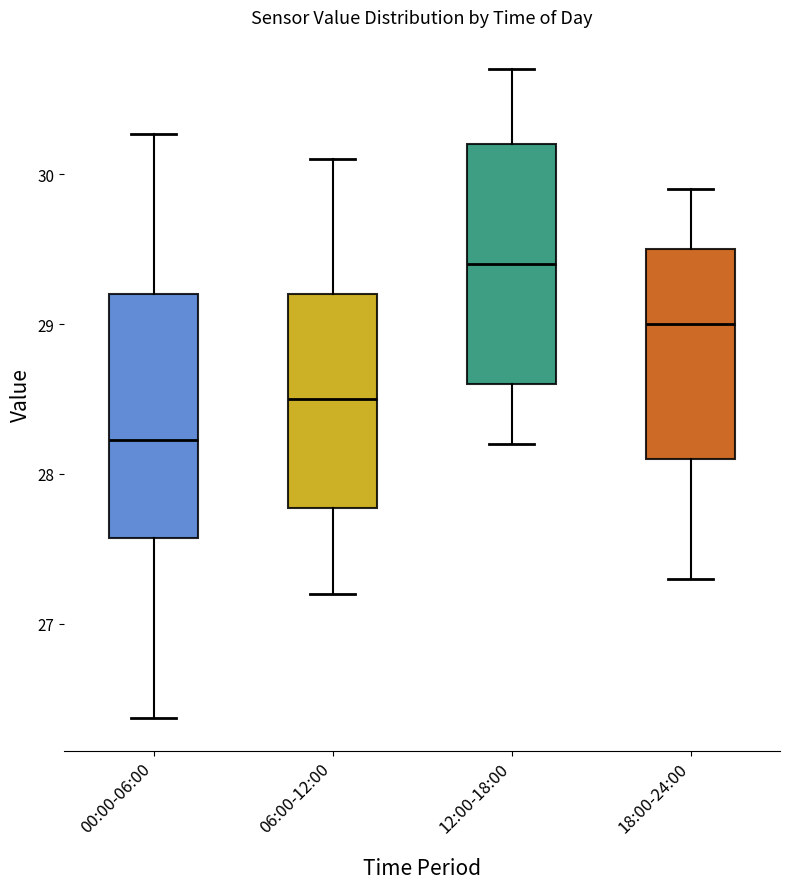

Where is the lower edge of the box for 12:00-18:00 on the y-axis? The values are not printed on the chart, so give them approximately, as read against the axis.

28.6